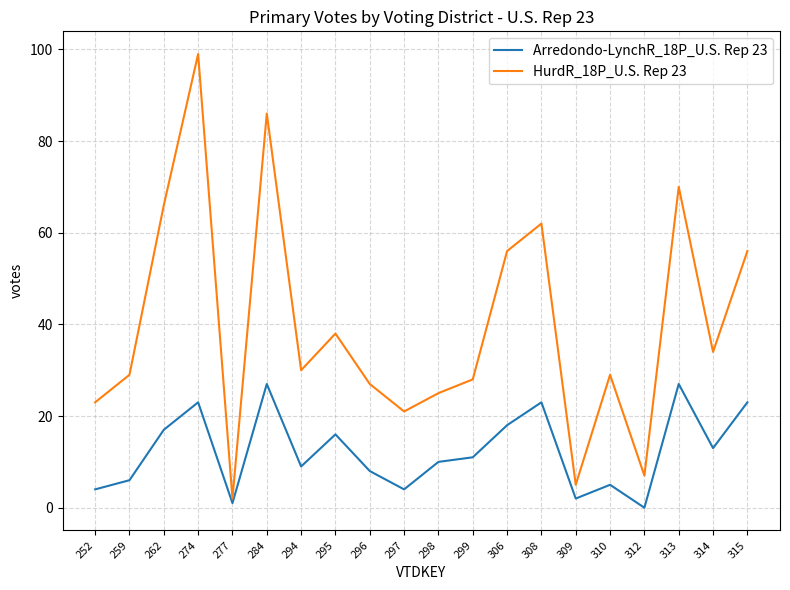

What is the greatest value displayed?

99